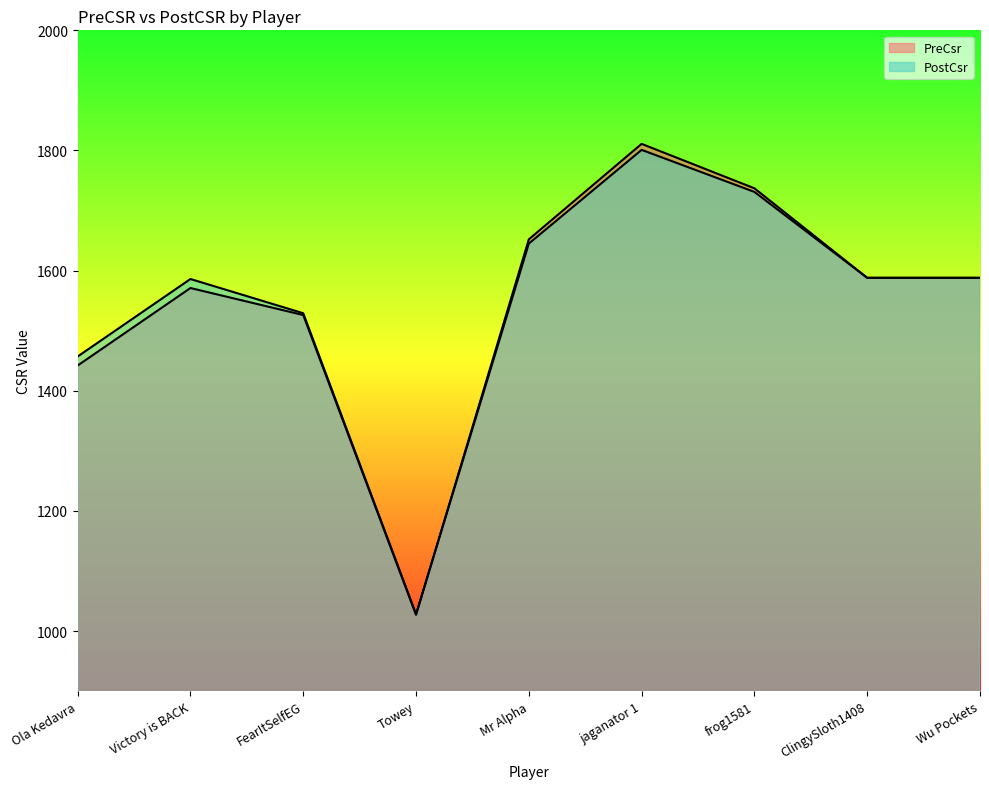

What is the total value across all series at Victory is BACK?

3157